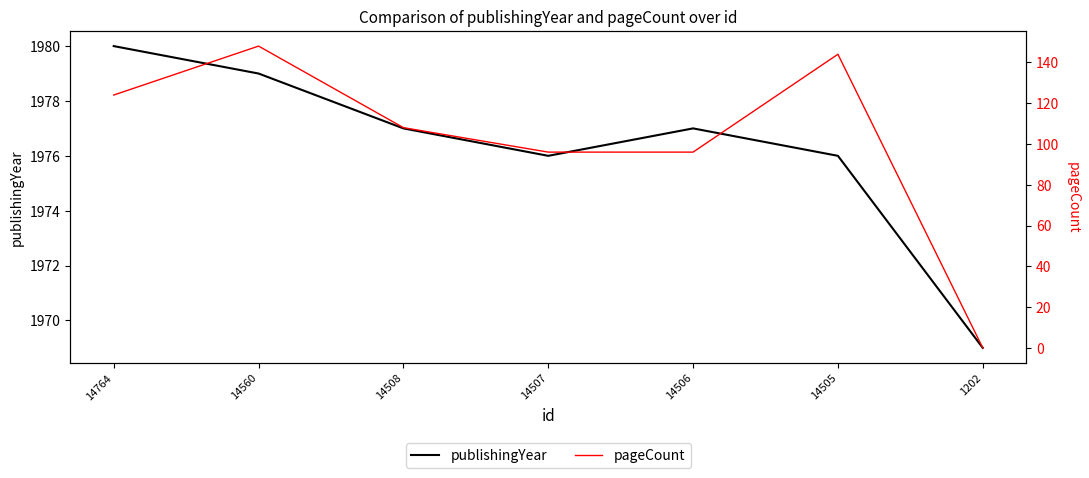

Is it true that pageCount equals 124 at 14764?

True